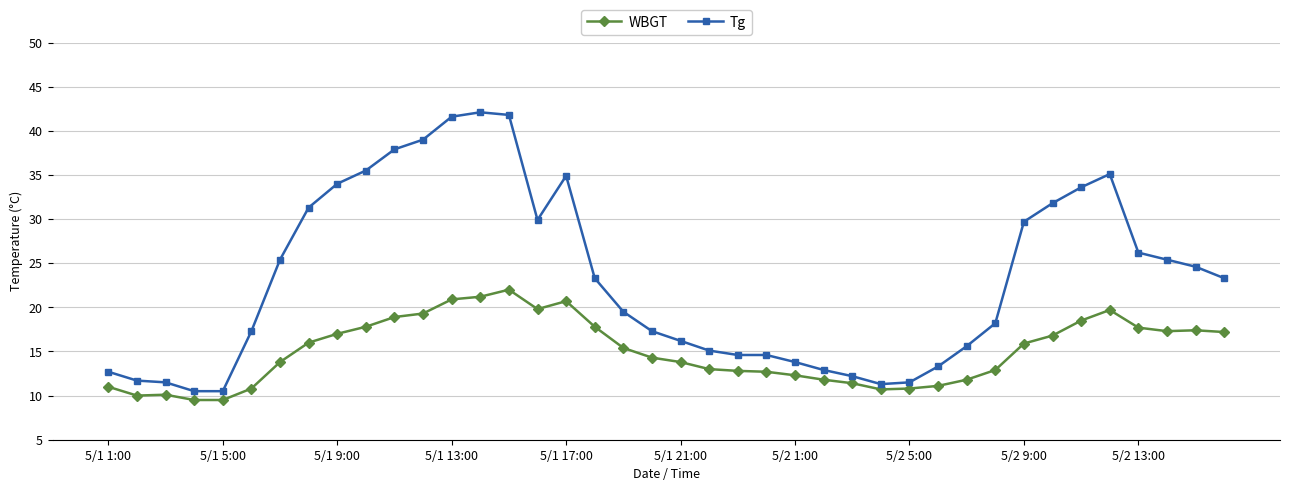

What is the difference between the maximum and minimum values in the WBGT series?

12.5